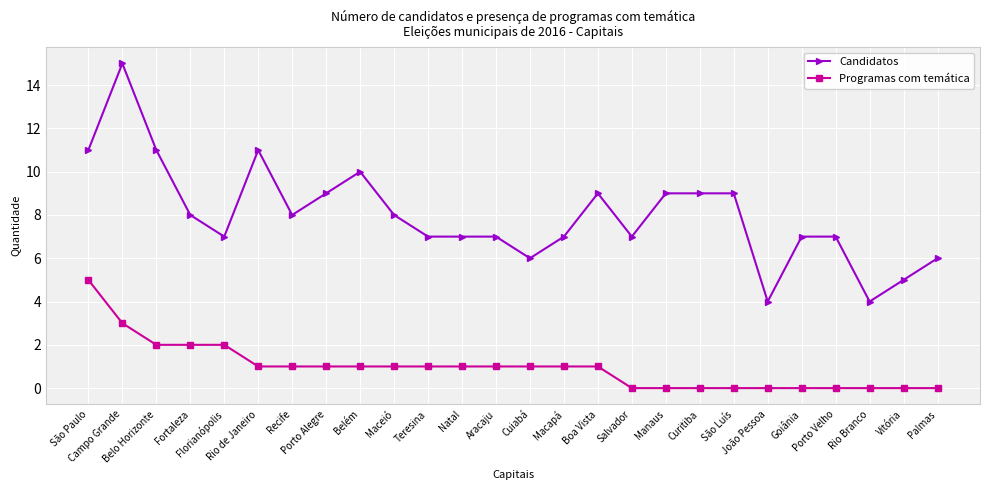

Which series has the largest total across all categories?

Candidatos